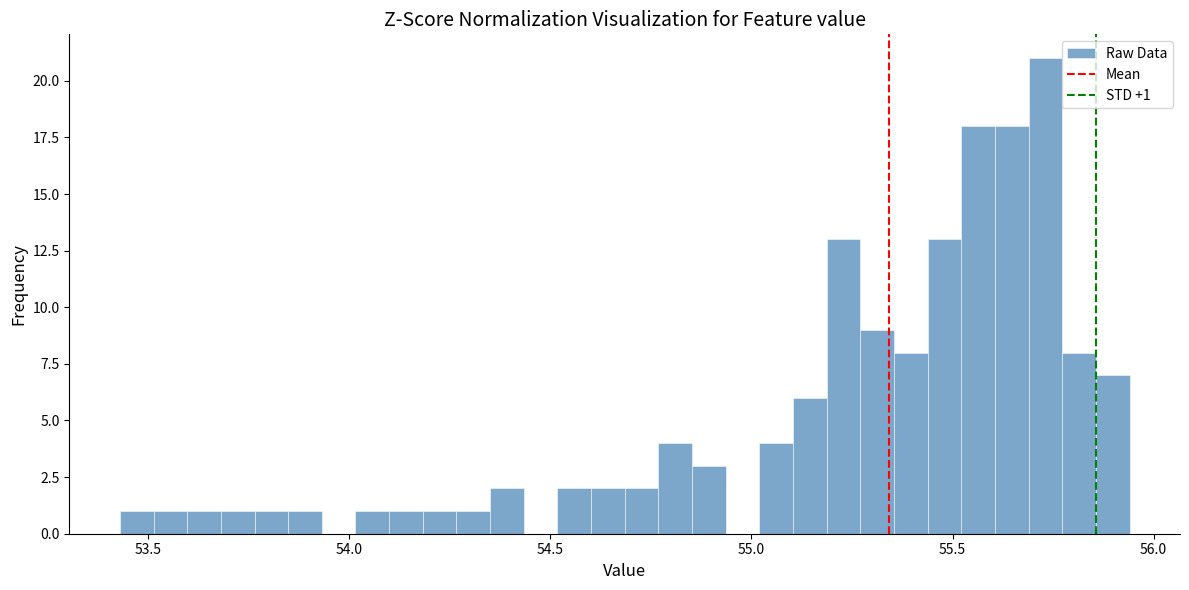

Read against the x-axis, roughly where is the centre of the tallest bar?

55.75